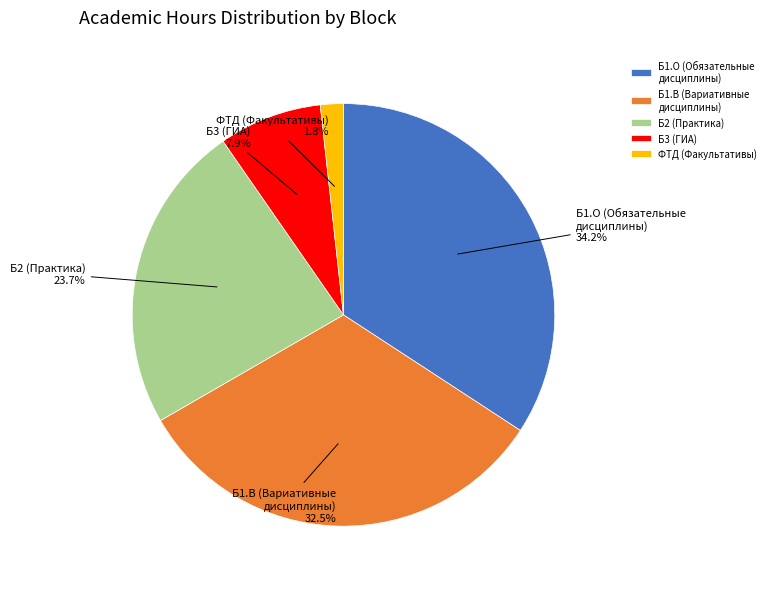

How many segments does this pie chart have?

5